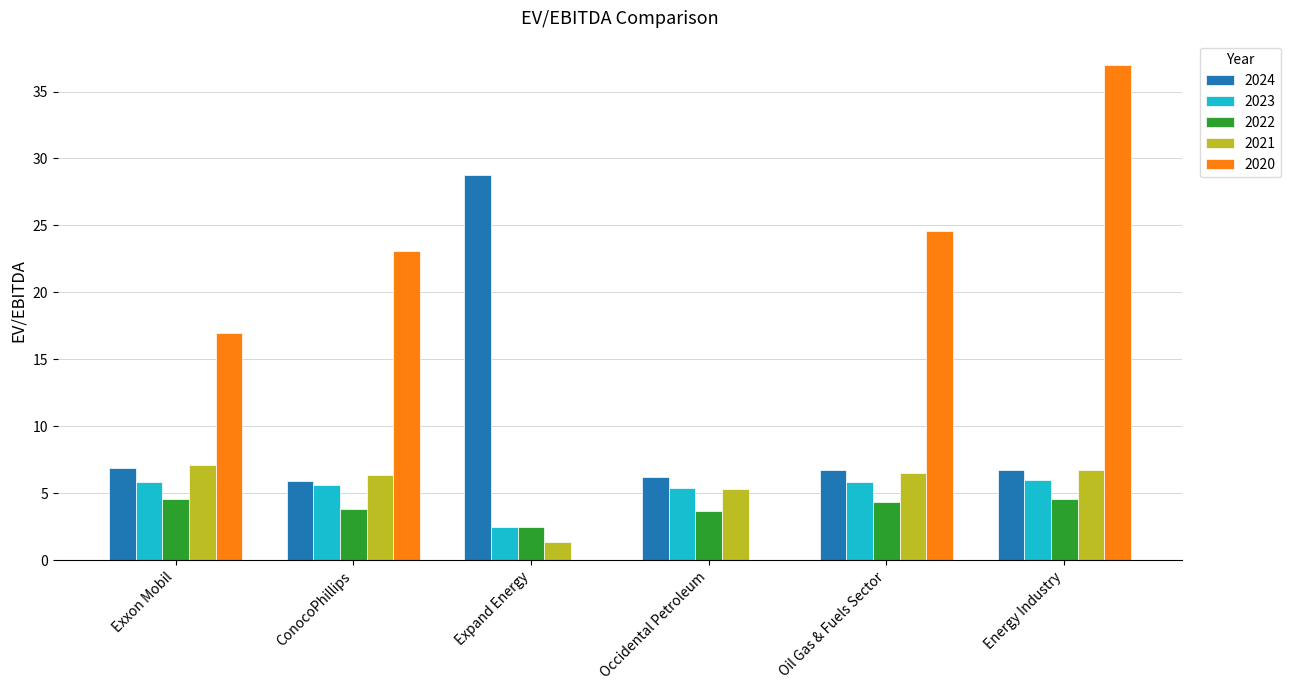

Which label corresponds to the largest value in the chart?

Energy Industry